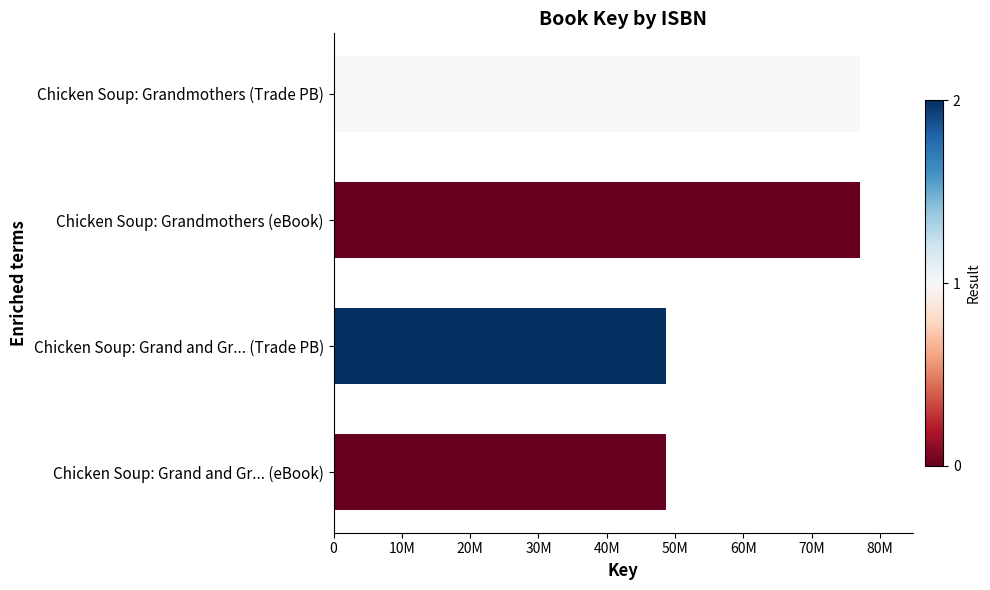

What is the minimum value shown in the chart?

48603392